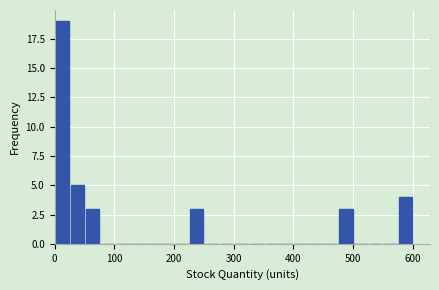

Read against the x-axis, roughly where is the centre of the tallest bar?

10